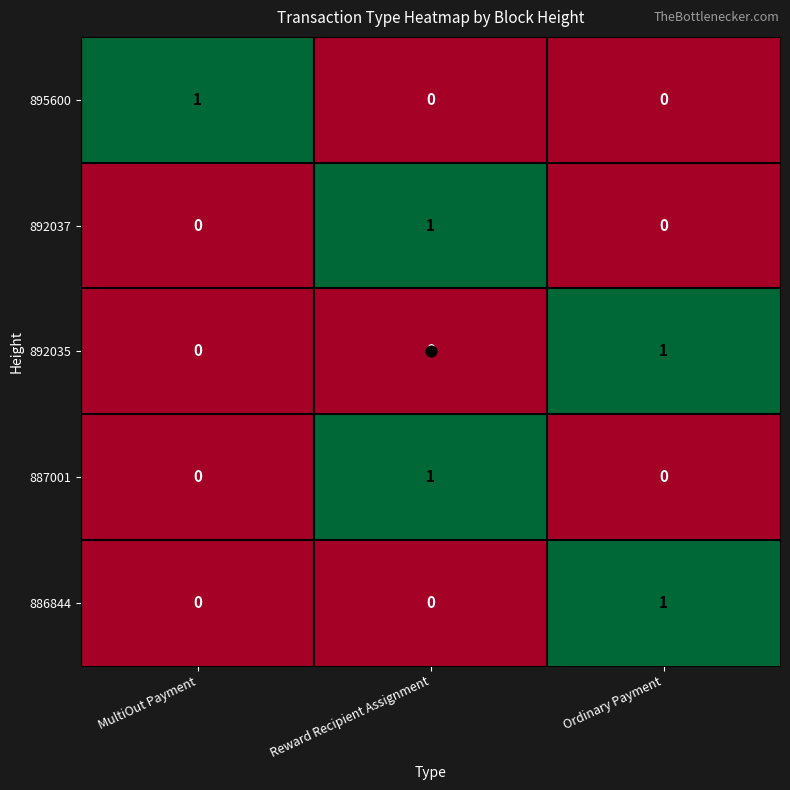

How many 892035 values are between 0 and 1?

3